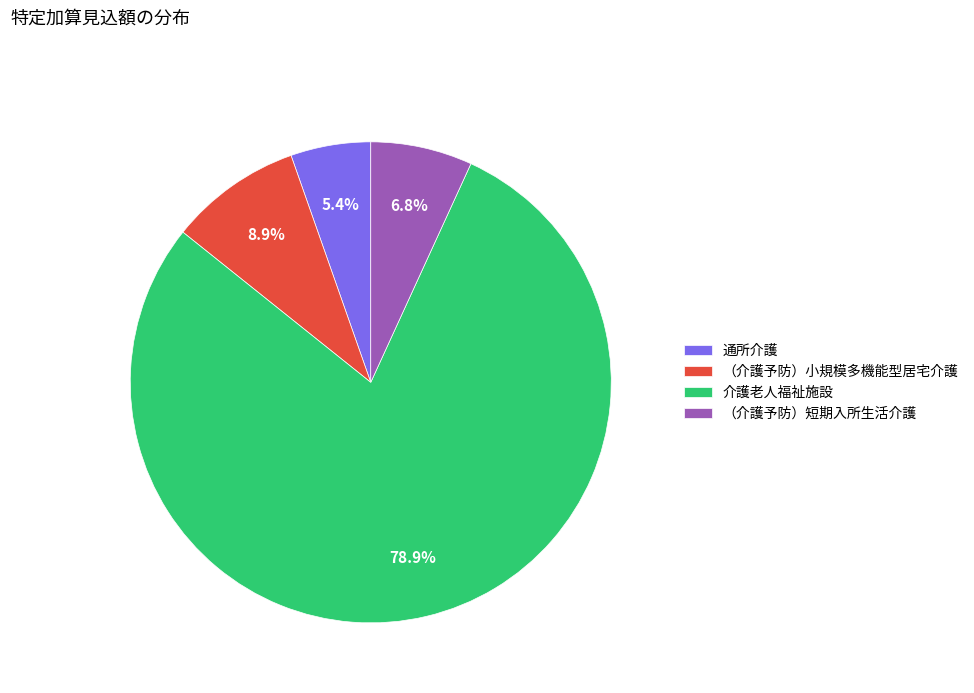

Between 通所介護 and （介護予防）短期入所生活介護, which is larger?

（介護予防）短期入所生活介護